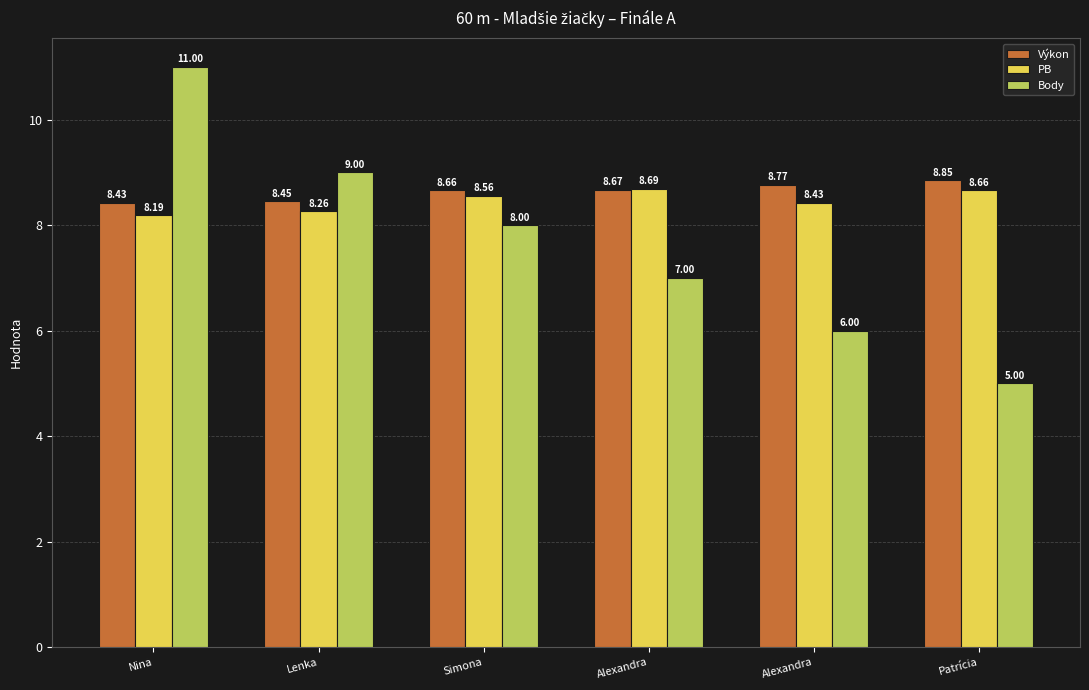

Count the number of data series in this chart.

3